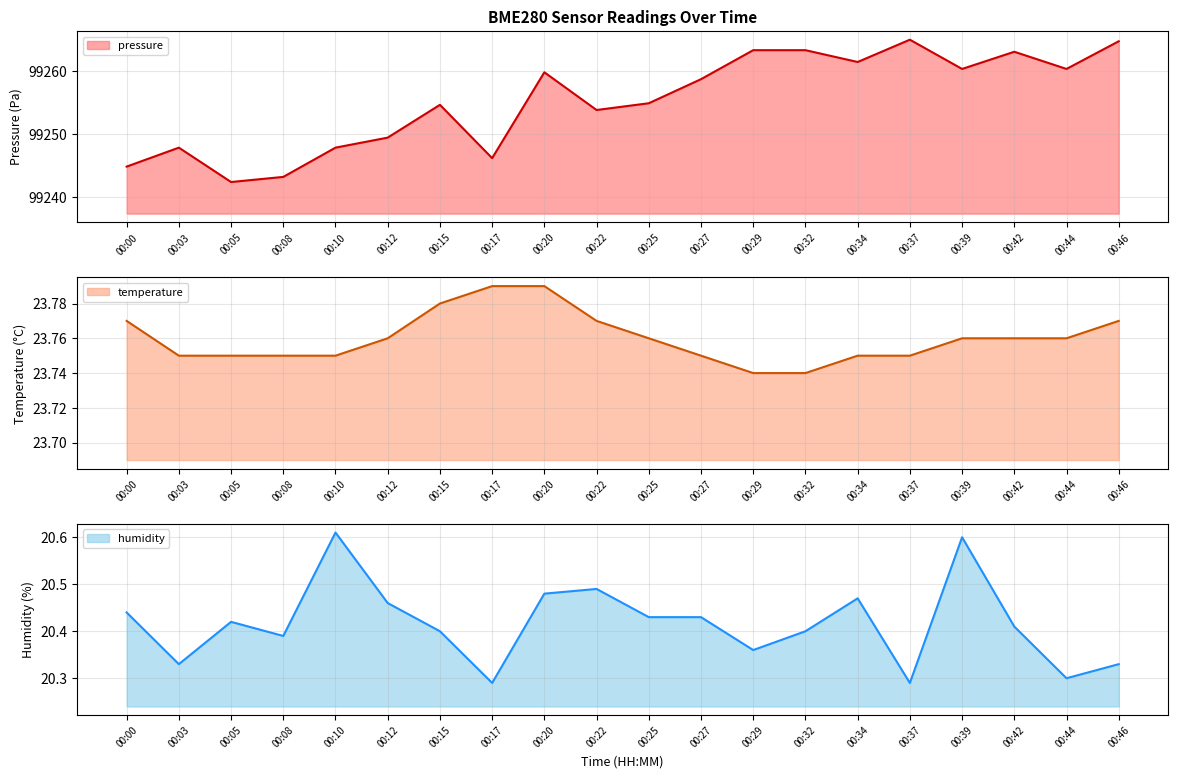

What are all the series names shown in the legend?

pressure, temperature, humidity